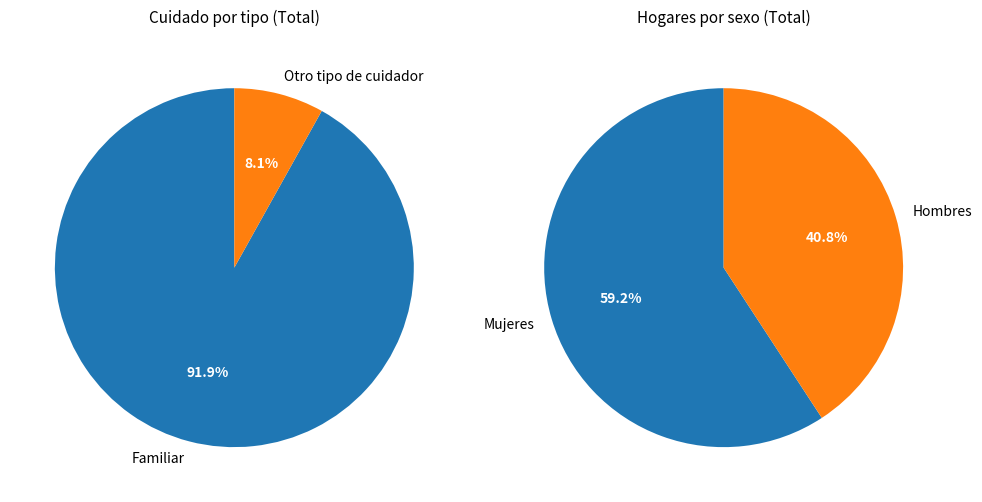

Is there a majority slice in this chart?

Yes